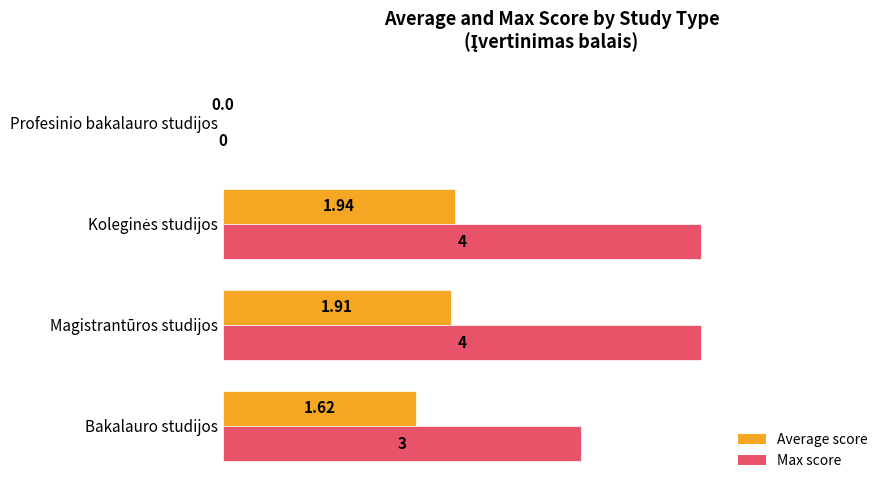

Which series has the largest total across all categories?

Max score